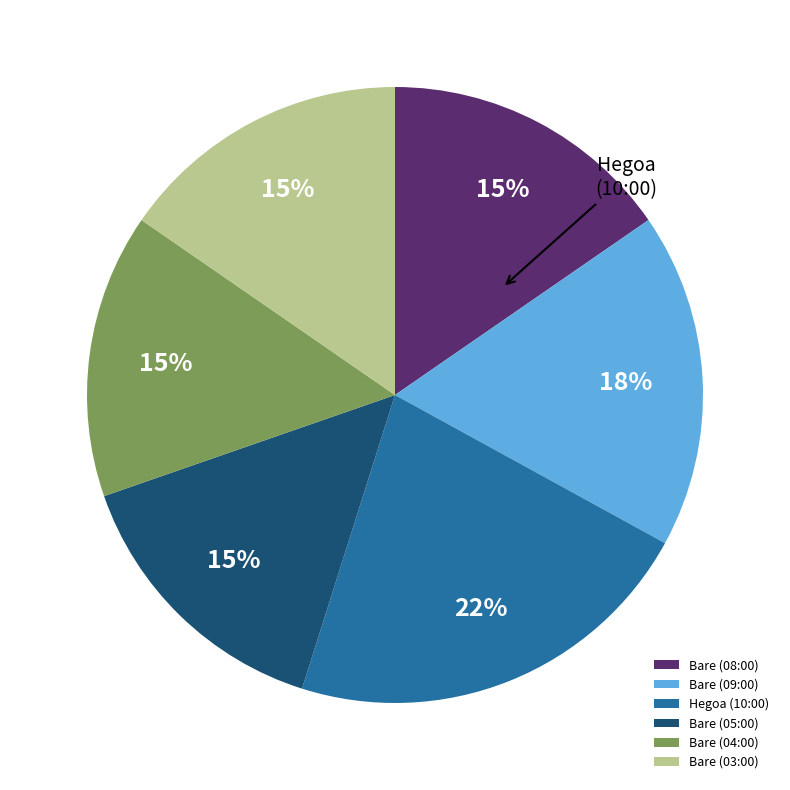

Rank the categories by value from lowest to highest.

Bare (05:00), Bare (04:00), Bare (08:00), Bare (03:00), Bare (09:00), Hegoa (10:00)